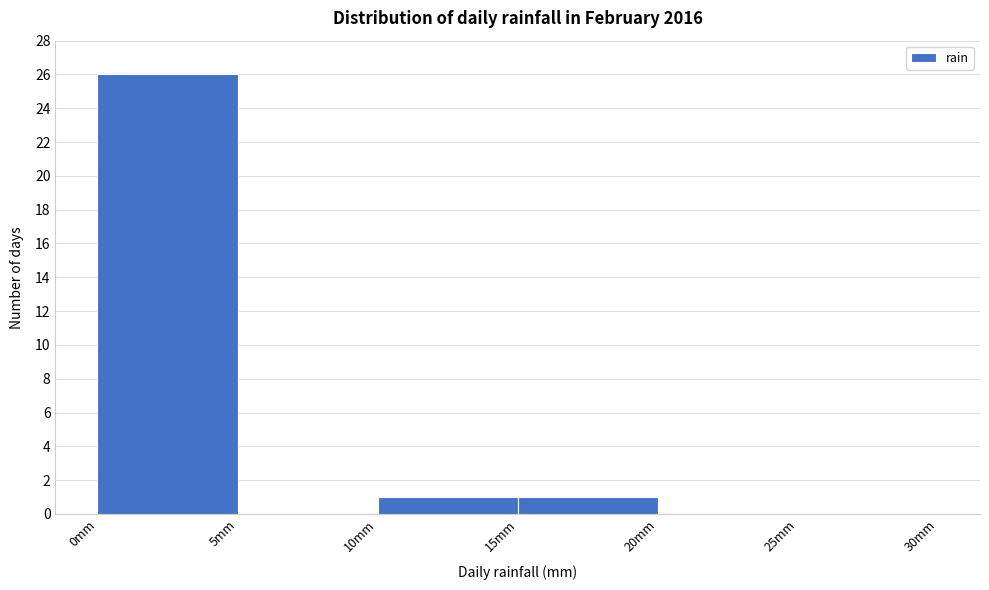

Reading left to right, transcribe this chart: for each bar, give the range it covers on the x-axis and its height. The values are not printed on the chart, so give them approximately, as read against the axis.

0 to 5: 26
5 to 10: 0
10 to 15: 1
15 to 20: 1
20 to 25: 0
25 to 30: 0